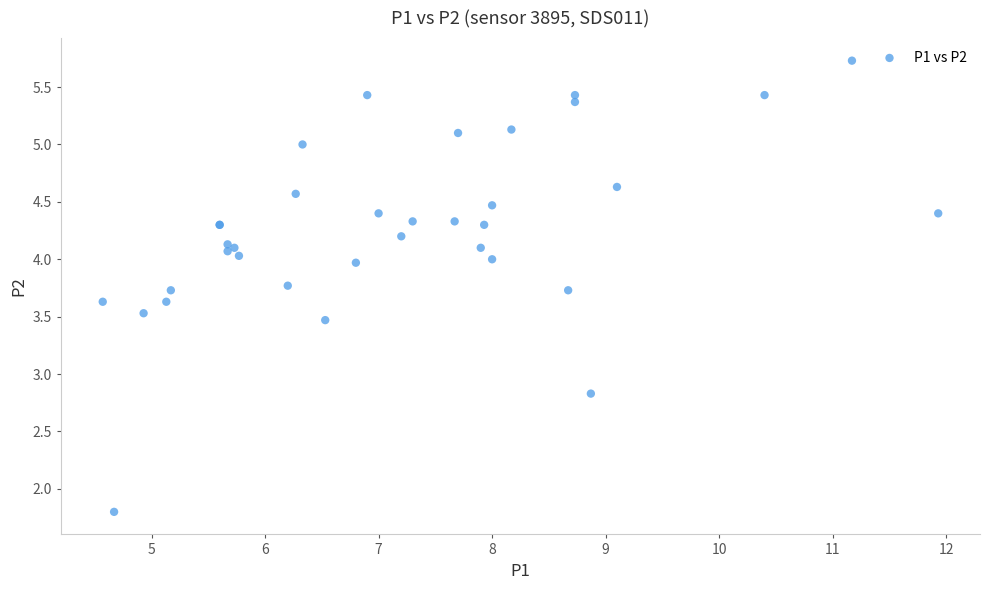

What Y value in the scatter plot is closest to 3?

2.8